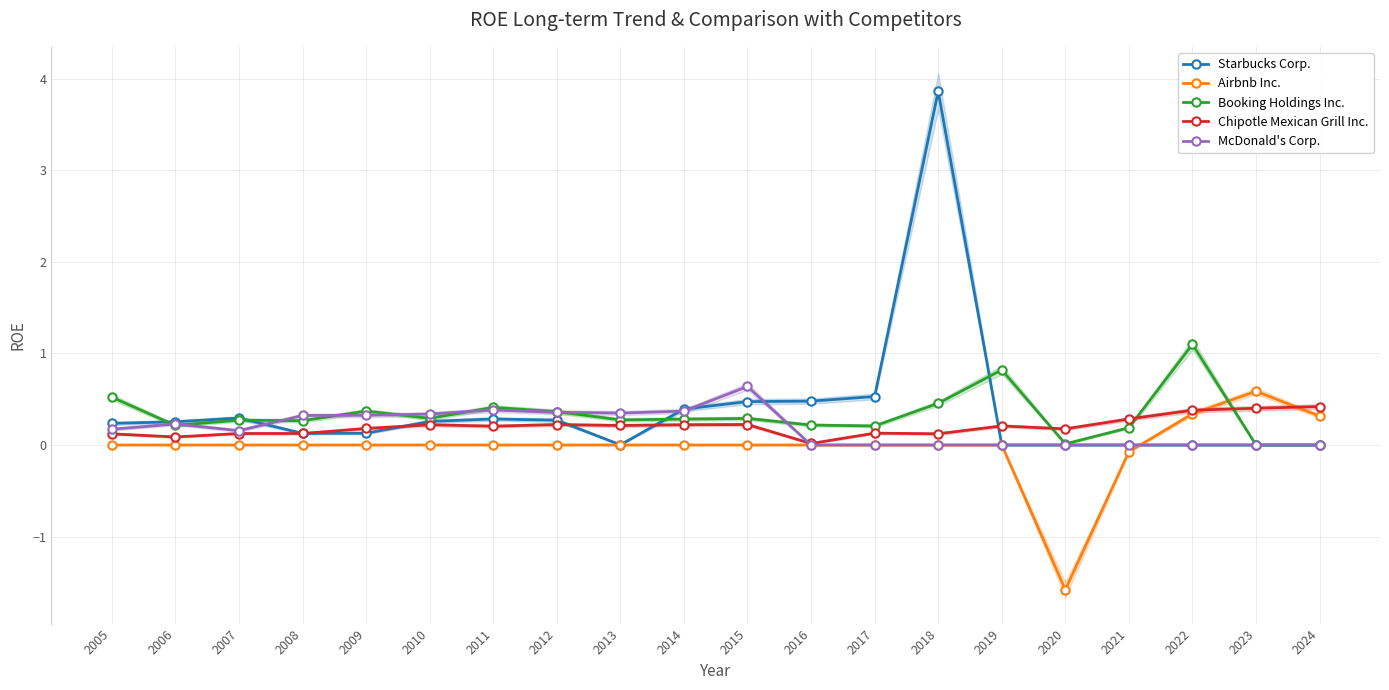

Which series changed the most between 2006 and 2013?

Starbucks Corp.